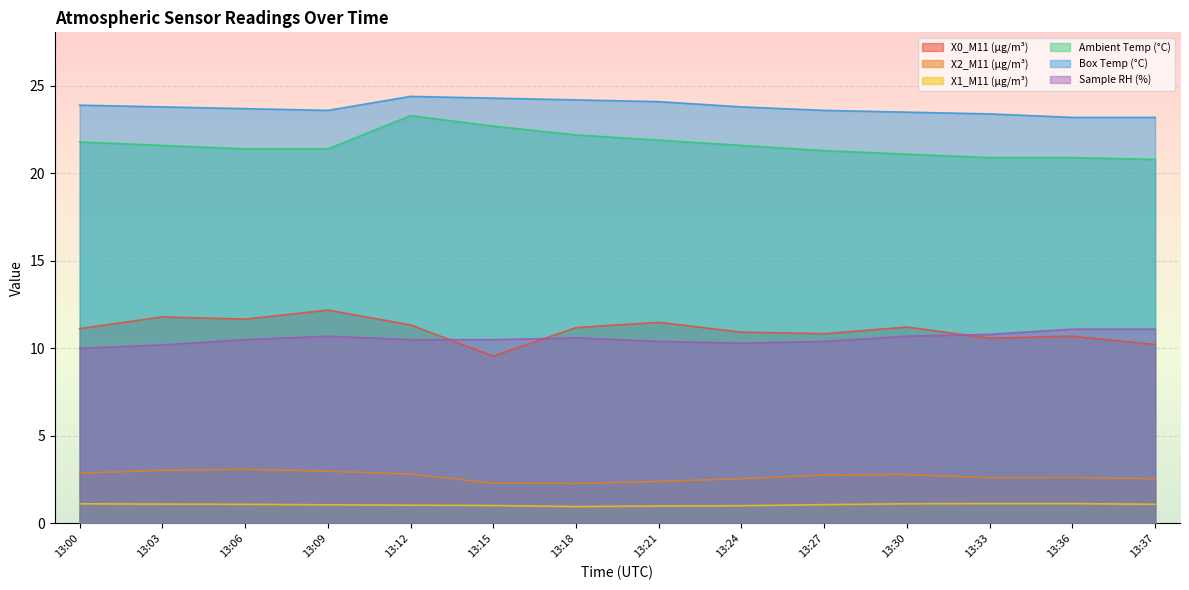

At which category does Sample RH (%) reach its first local peak?

13:09